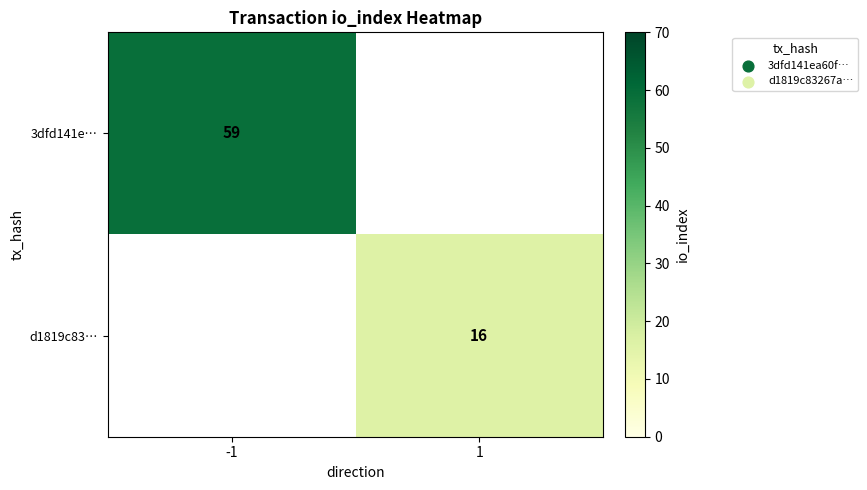

The d1819c83… series shows 16 at 1. True or false?

True